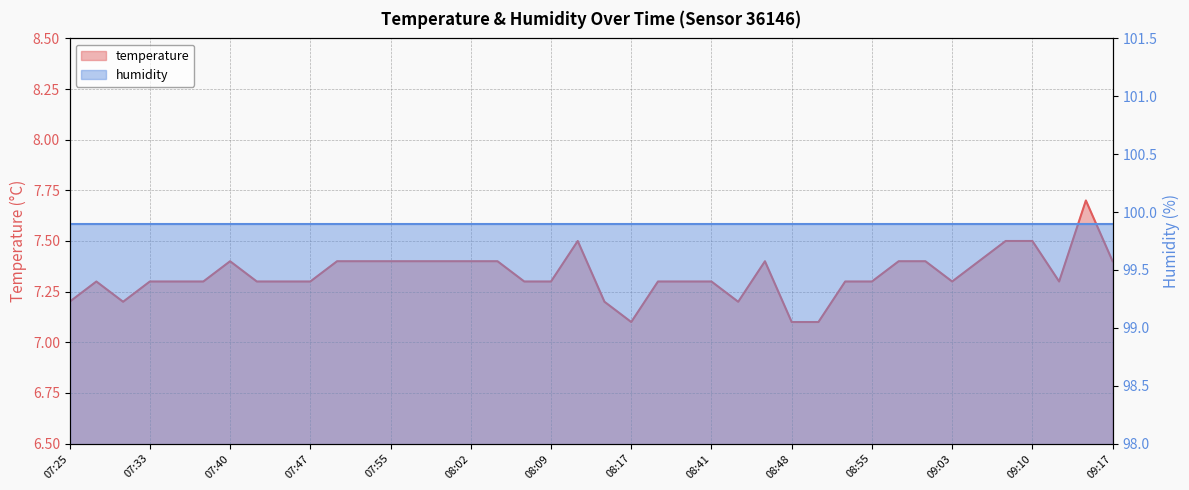

Which category has the lowest value across all series?

08:17